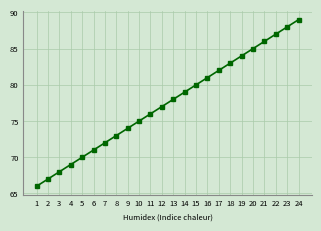

Does the chart display data point markers on the line(s)?

Yes